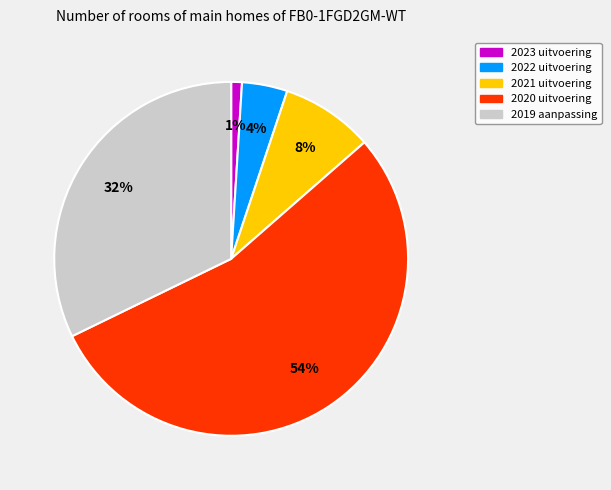

Approximately how many times larger is the value at 2022 uitvoering compared to 2021 uitvoering?

0.5